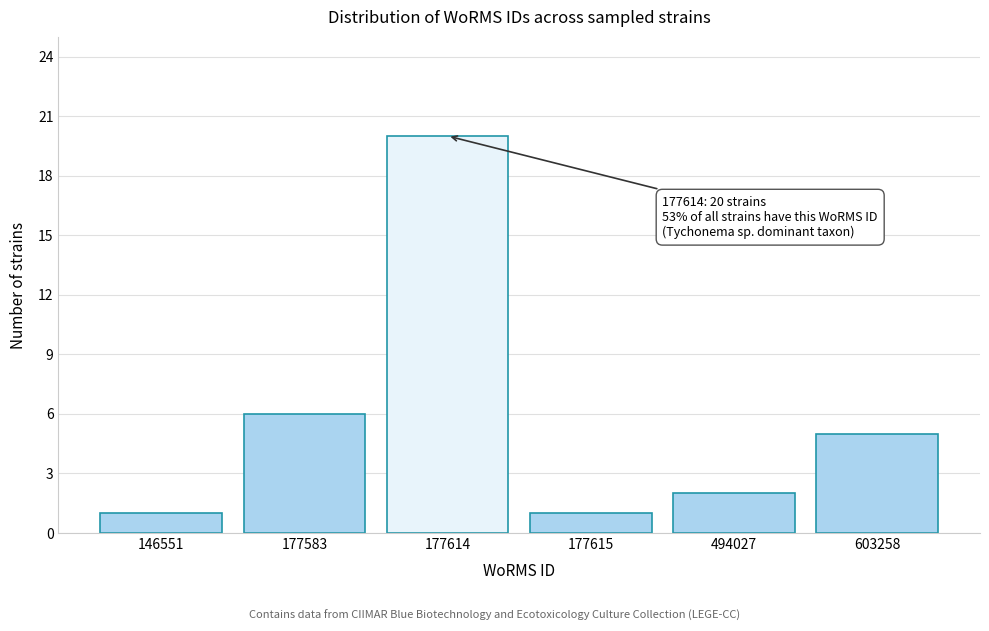

Reading left to right, transcribe all the data shown in this chart.

1	6	20	1	2	5